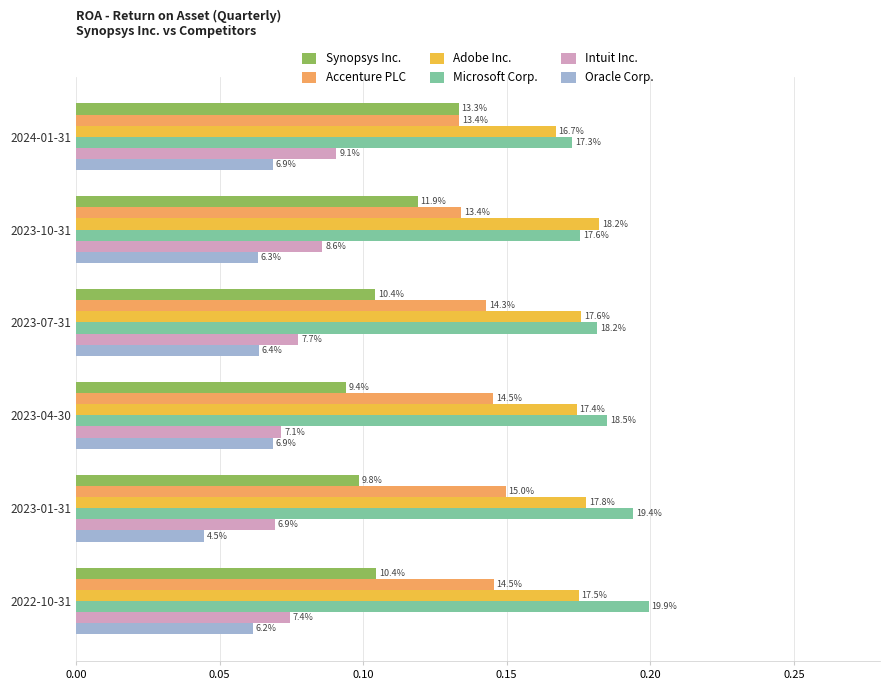

What are all the series names shown in the legend?

Synopsys Inc., Accenture PLC, Adobe Inc., Microsoft Corp., Intuit Inc., Oracle Corp.